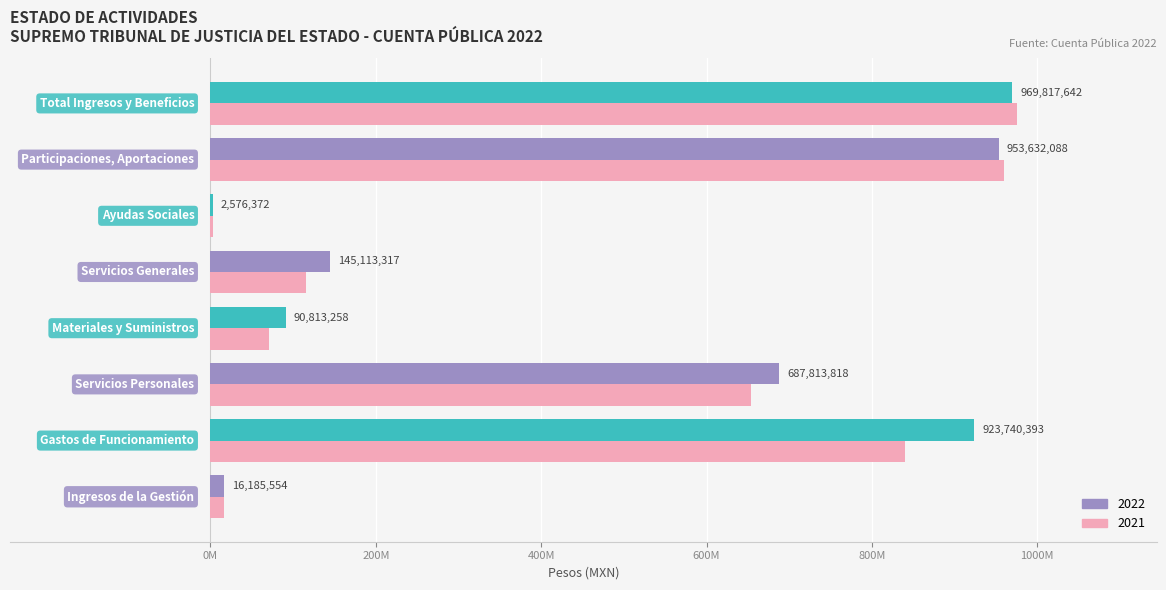

What are all the series names shown in the legend?

2022, 2021